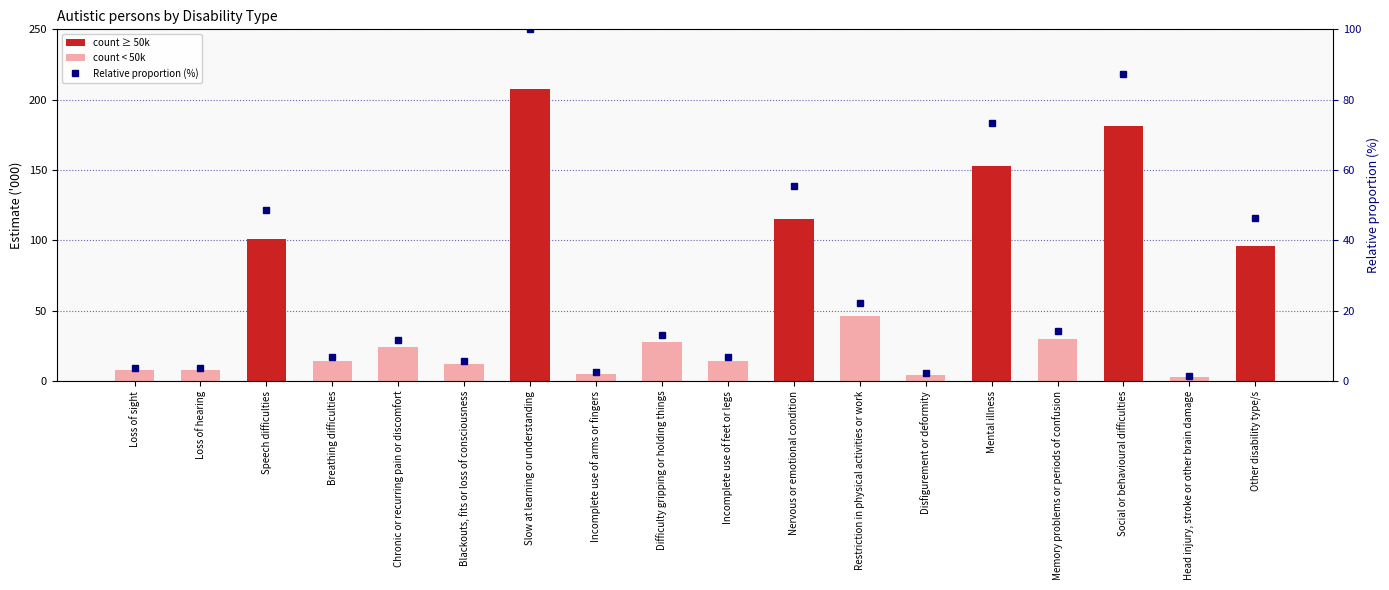

Reading left to right, transcribe all the data shown in this chart.

Estimate ('000): 7.9	7.7	100.8	14.0	24.1	12.0	207.7	5.2	27.4	14.0	115.0	46.2	4.6	152.6	29.8	181.5	2.7	96.3
Relative proportion (%): 3.8	3.7	48.5	6.7	11.6	5.8	100.0	2.5	13.2	6.7	55.4	22.2	2.2	73.5	14.3	87.4	1.3	46.4